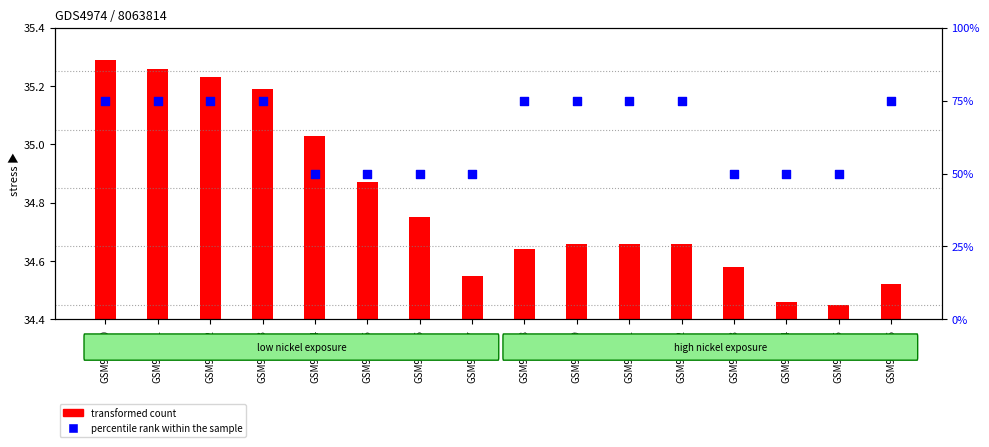

What is the ratio of the value at GSM992693 to the value at GSM992692?

0.7